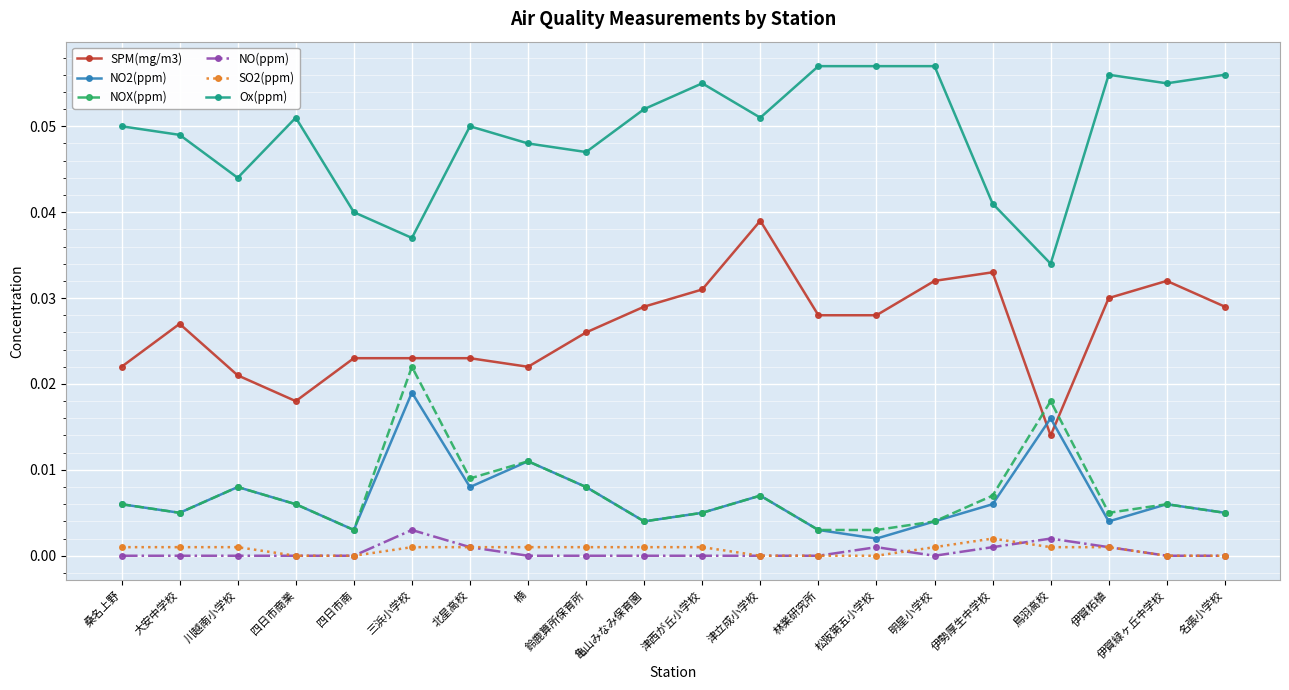

How many lines are shown in the chart?

6